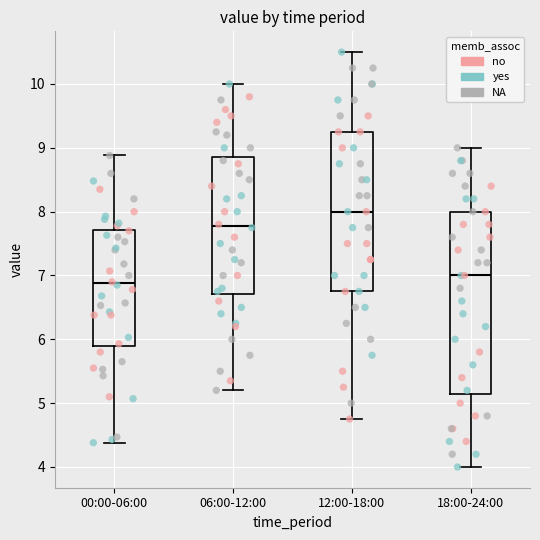

Which box's median line is the highest?

12:00-18:00